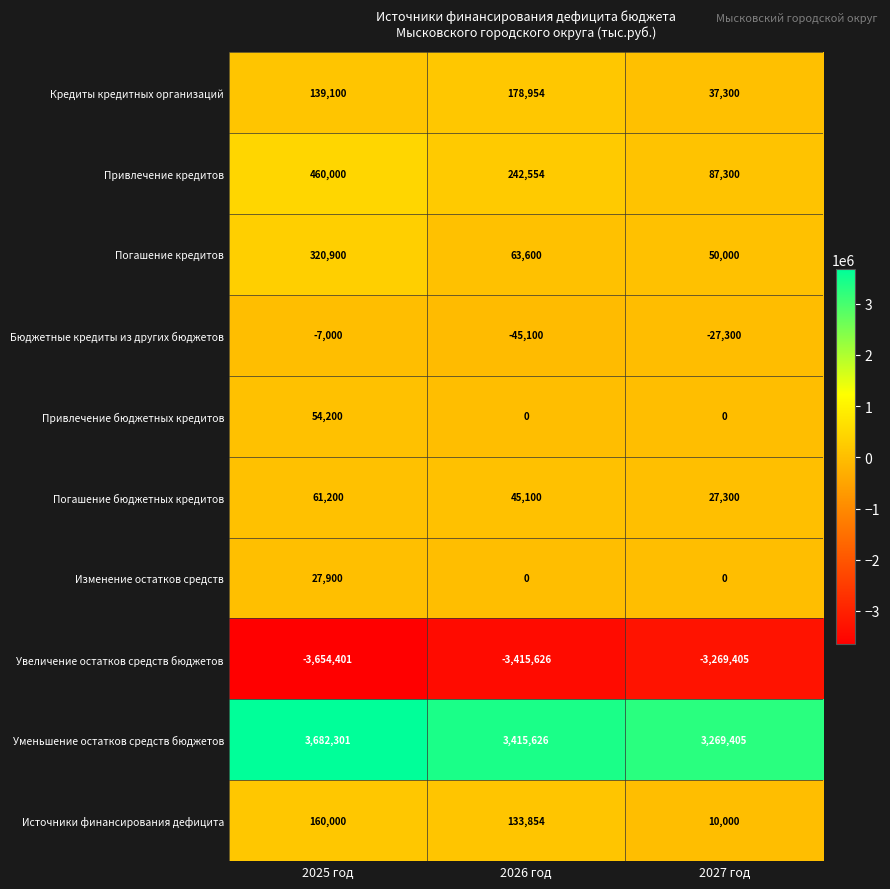

How many data points does each series have?

3